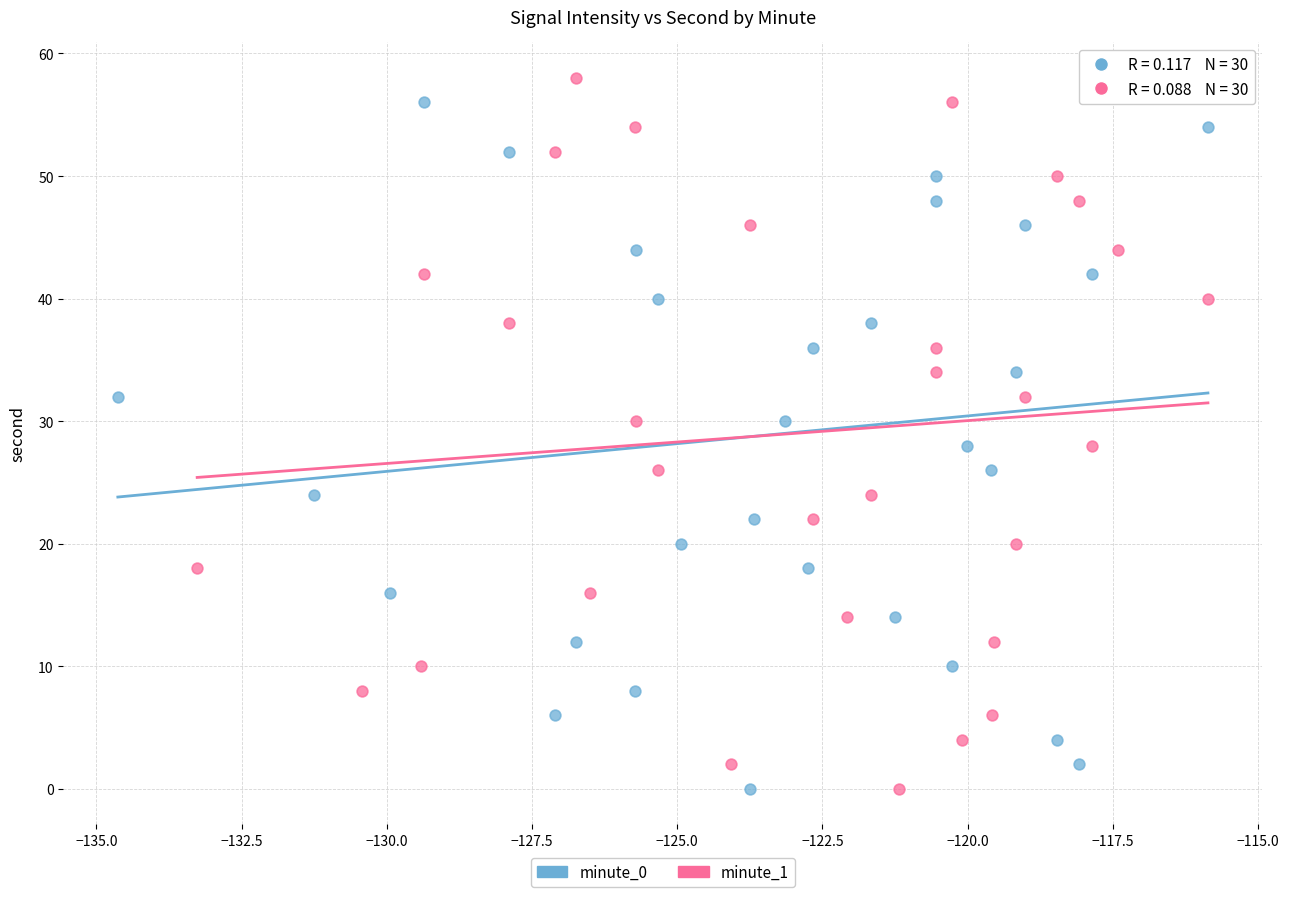

What are all the series names shown in the legend?

minute_0, minute_1